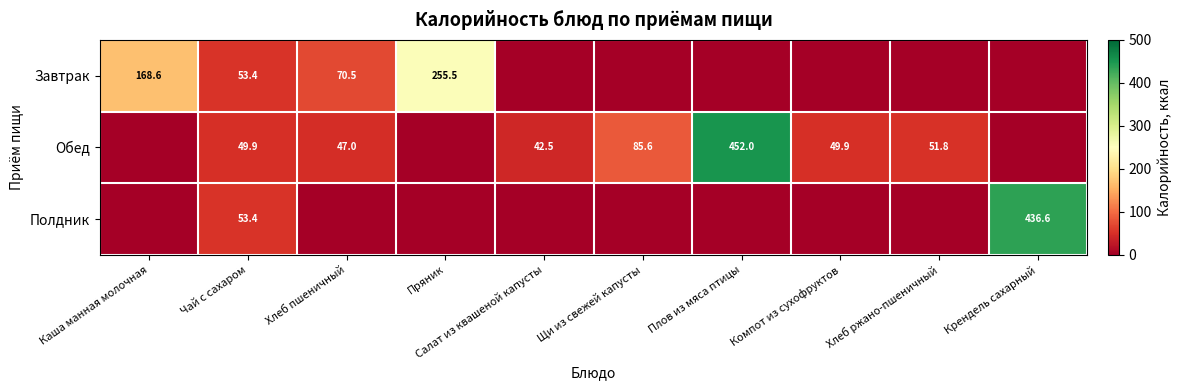

The value of Завтрак at Чай с сахаром is 53.4. True or false?

True